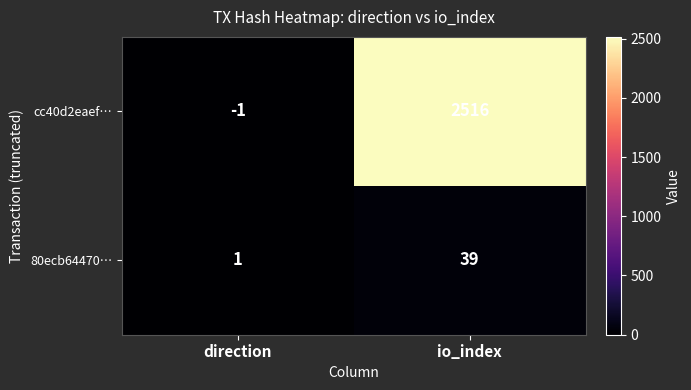

List the series in order of their peak value, highest first.

cc40d2eaef…, 80ecb64470…